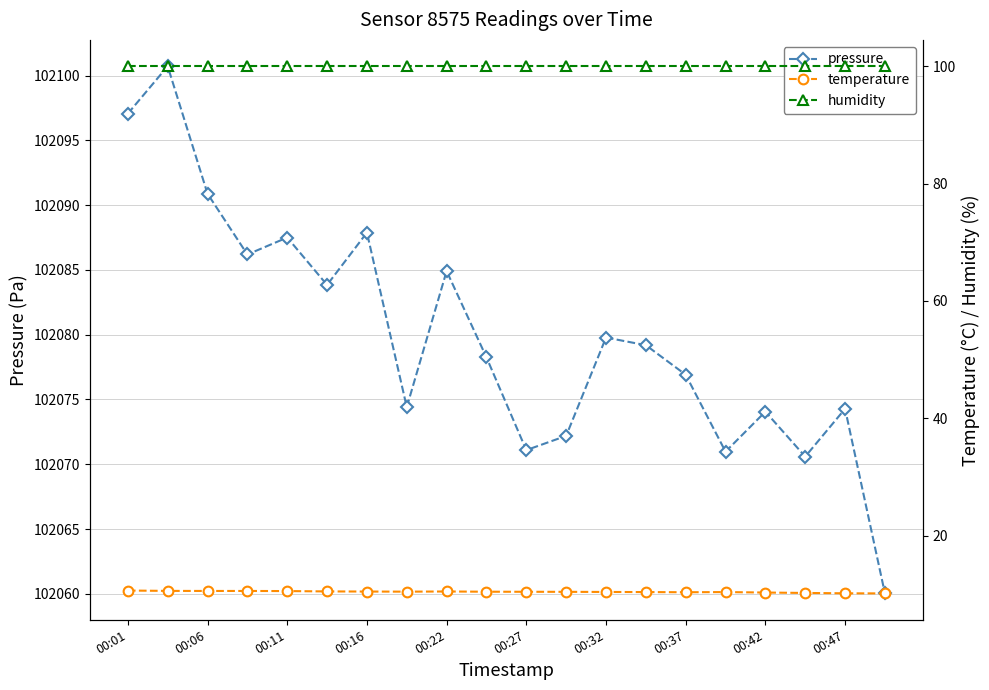

Which has a higher value, 15 or 19?

15